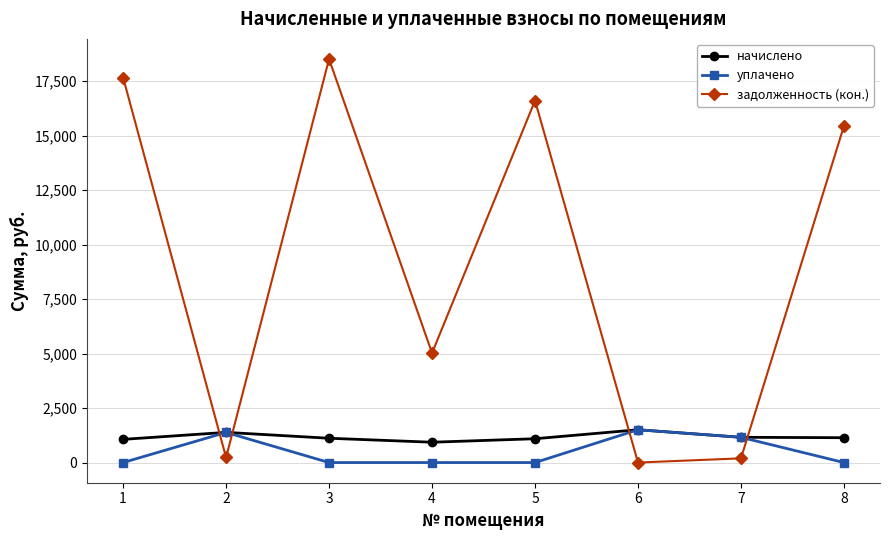

What is the highest value of the задолженность (кон.) series?

18507.8